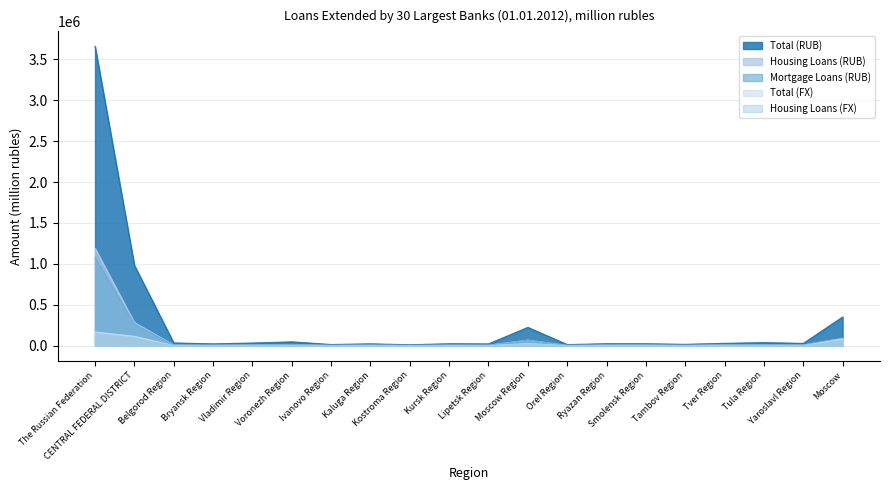

What position from the right is Yaroslavl Region?

2